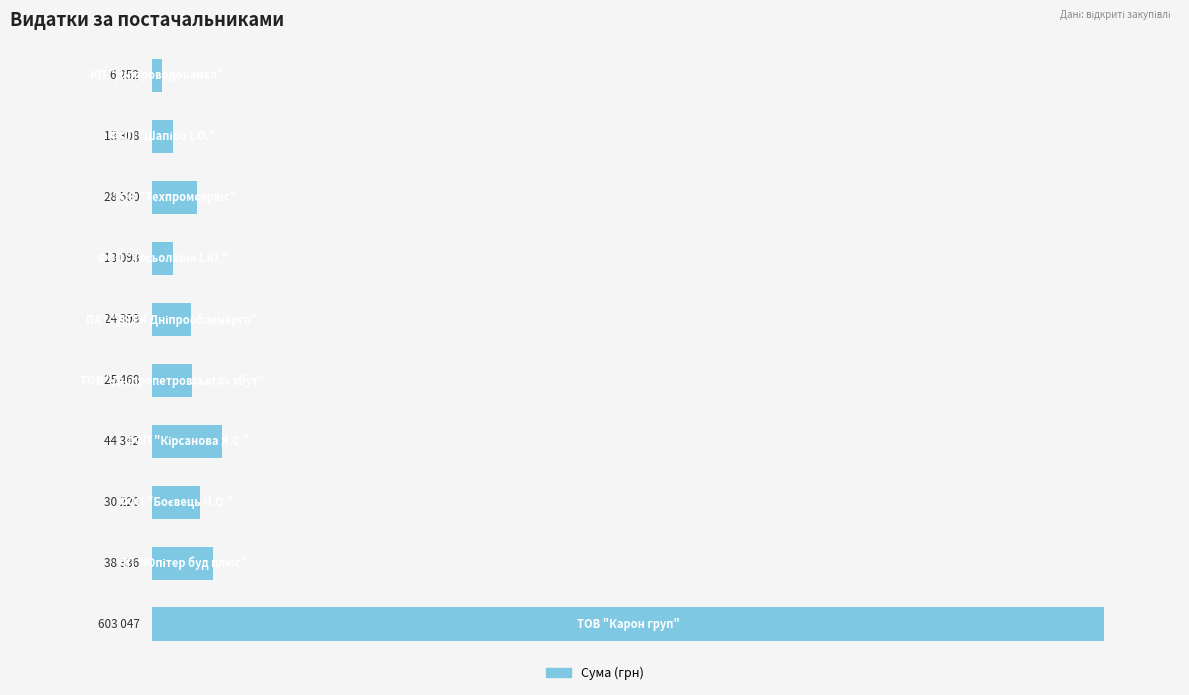

What is the sum of all values?

826964.8